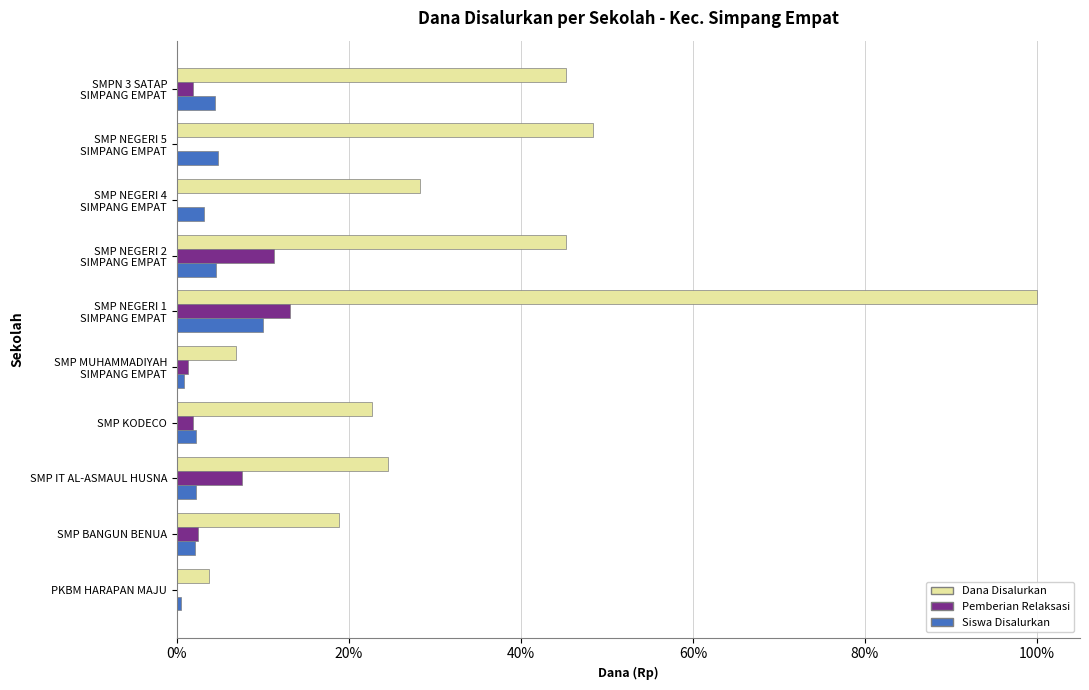

How many distinct data groups are displayed?

3